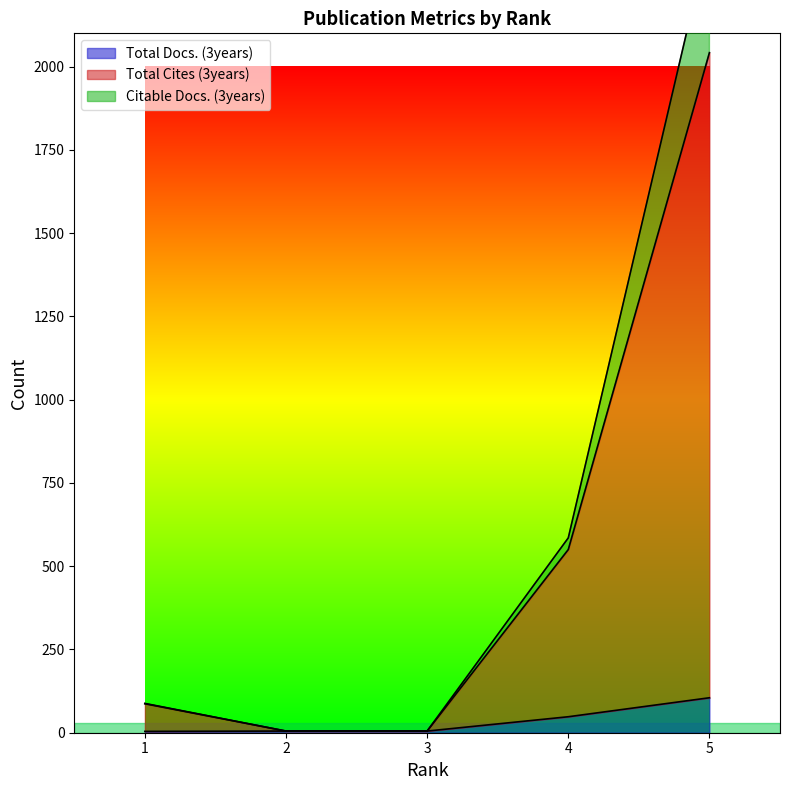

What is the smallest value displayed?

4